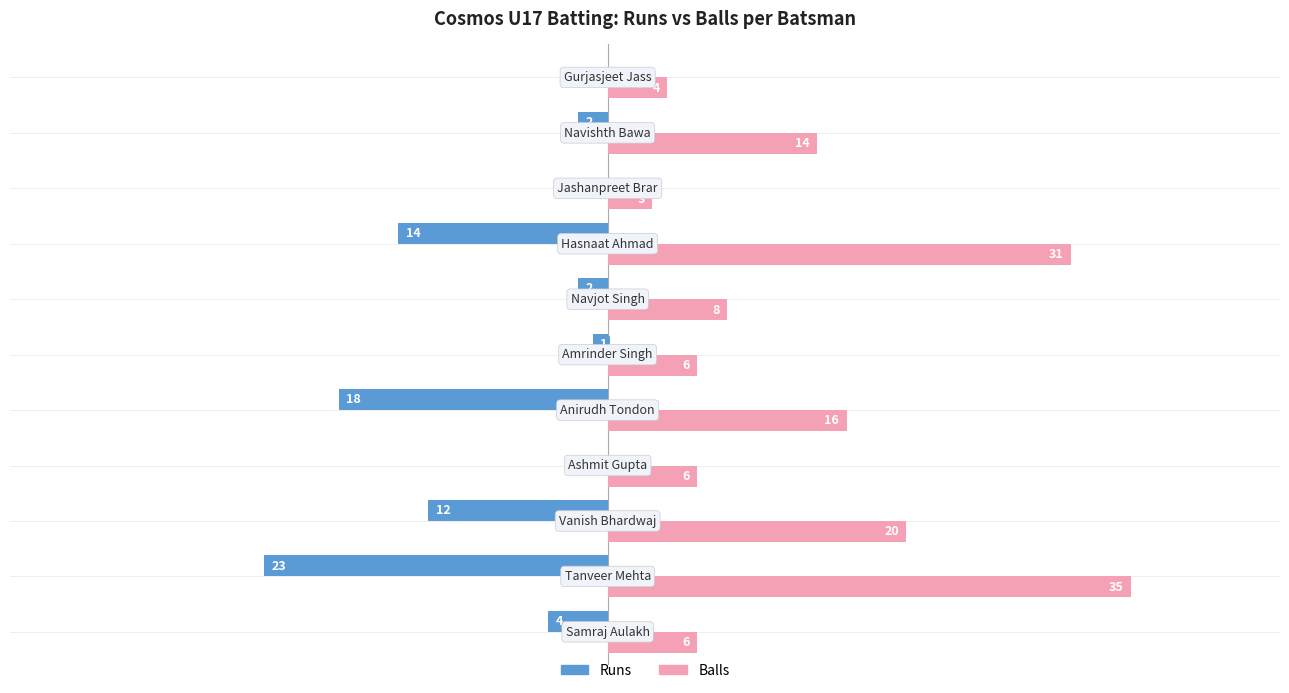

Which series has the largest total across all categories?

Balls